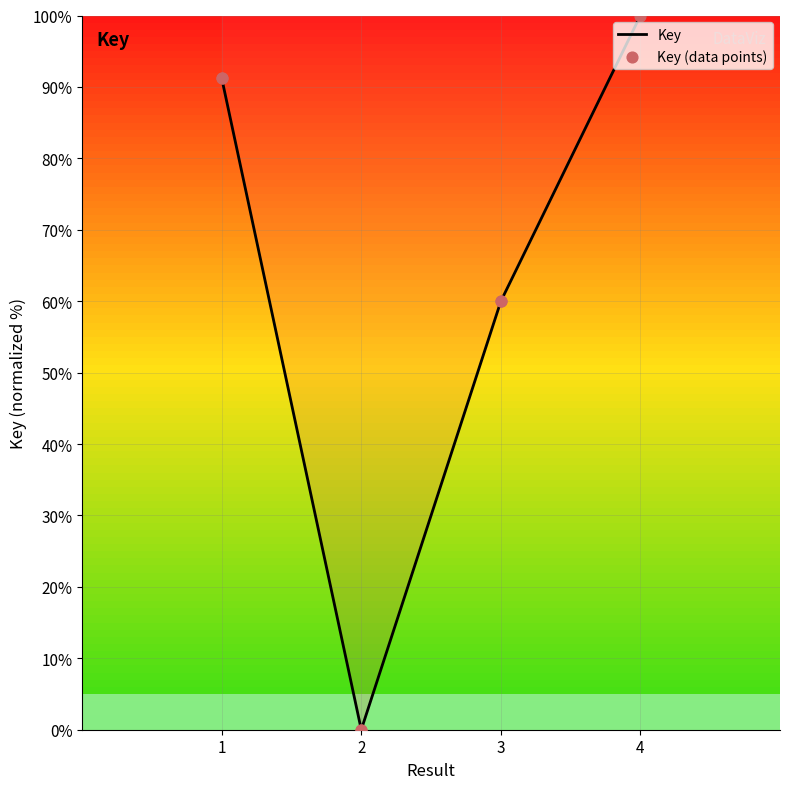

What is the change in value from 2 to 4?

+100.0